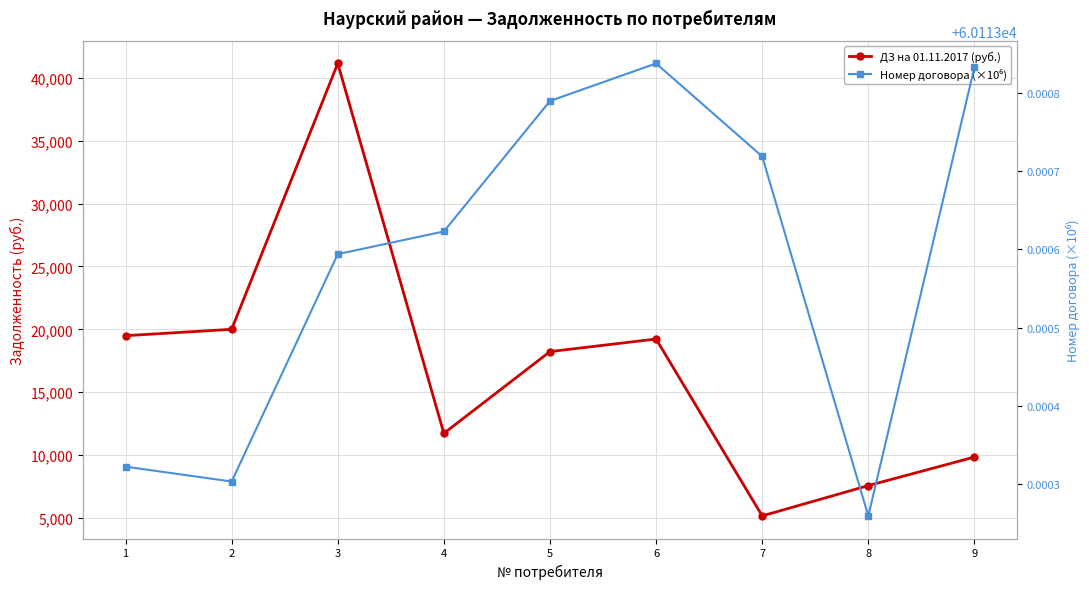

How many interior local peaks does the ДЗ на 01.11.2017 (руб.) series have?

2